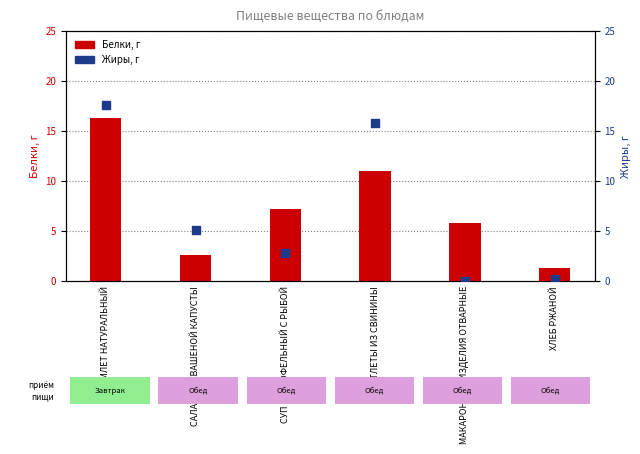

Is the value of Жиры, г at САЛАТ ИЗ КВАШЕНОЙ КАПУСТЫ greater than the value of Белки, г at САЛАТ ИЗ КВАШЕНОЙ КАПУСТЫ?

Yes